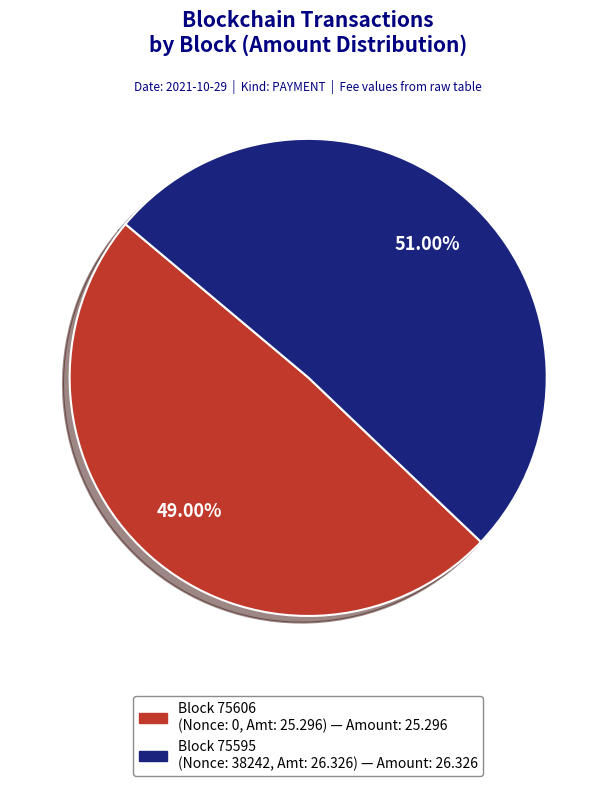

Is there a majority slice in this chart?

Yes